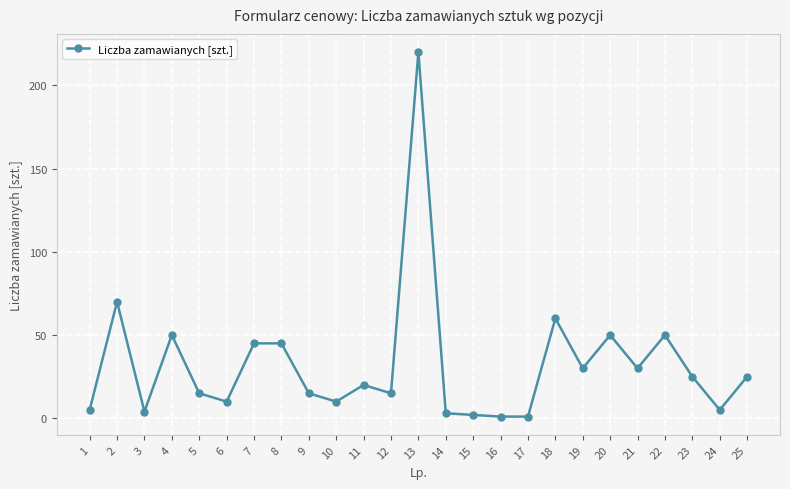

How many data points does each series have?

25